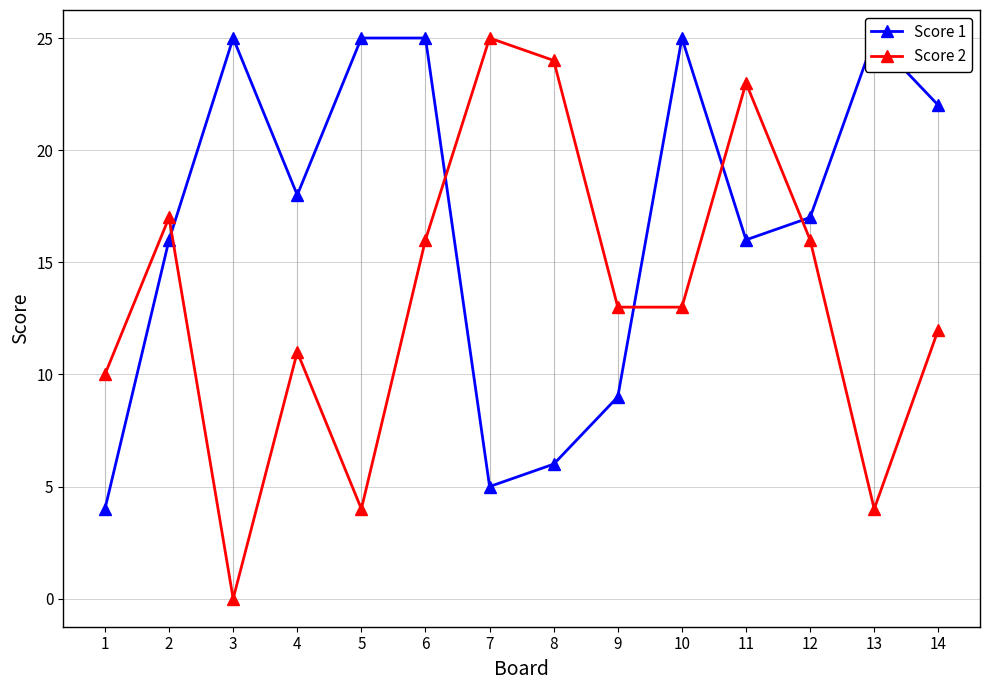

Reading left to right, transcribe all the data shown in this chart.

Score 1: 4	16	25	18	25	25	5	6	9	25	16	17	25	22
Score 2: 10	17	0	11	4	16	25	24	13	13	23	16	4	12